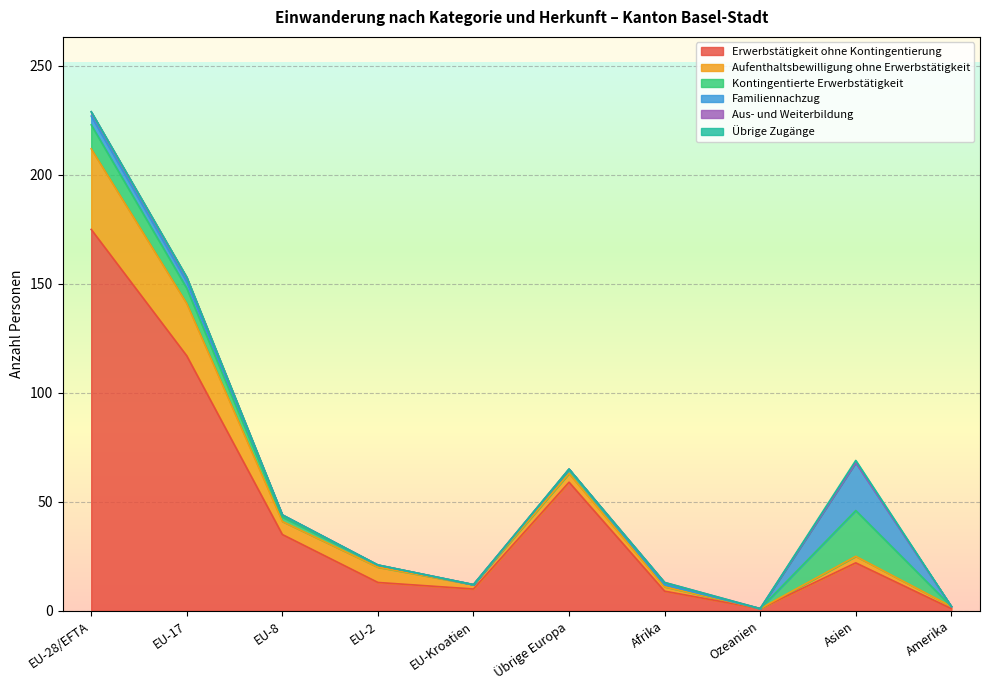

What is the maximum value for Erwerbstätigkeit ohne Kontingentierung?

175